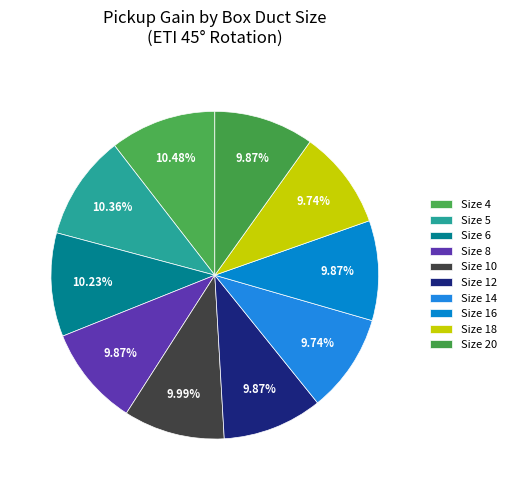

To the nearest percent, what is the average slice percentage?

10%